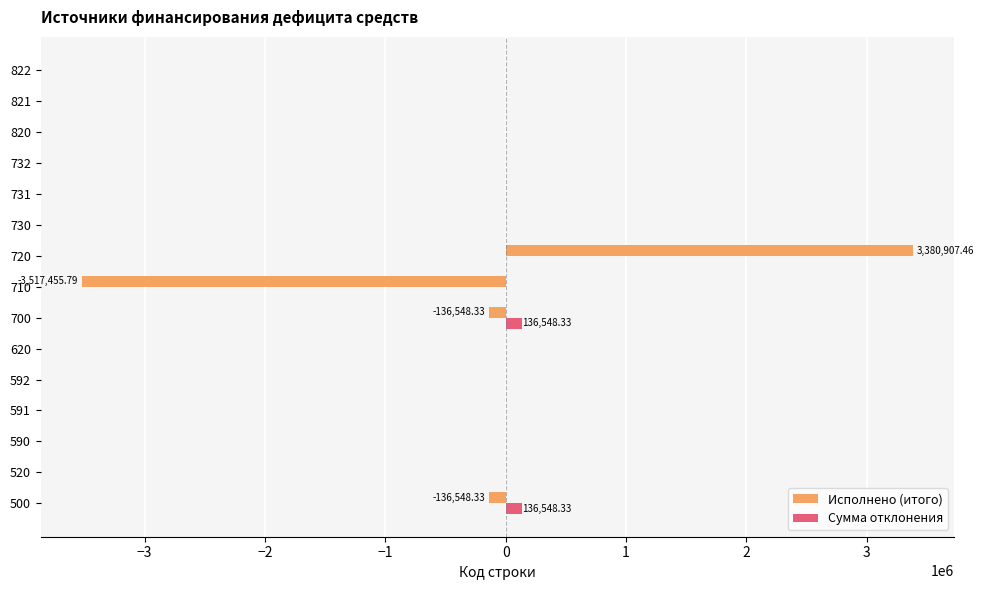

Which series changed the most between 520 and 710?

Исполнено (итого)